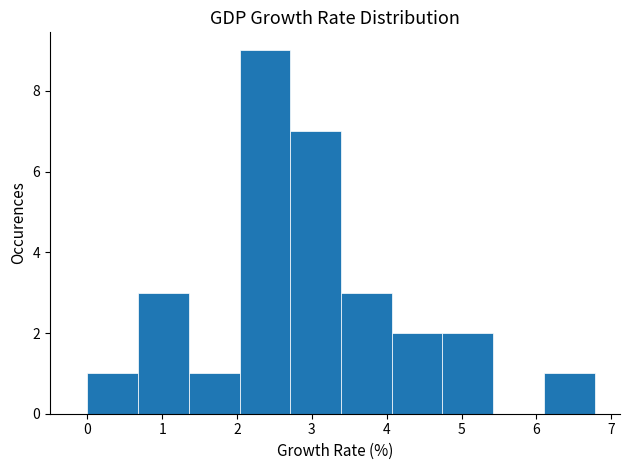

Which range on the x-axis has the tallest bar?

2.0 to 2.7